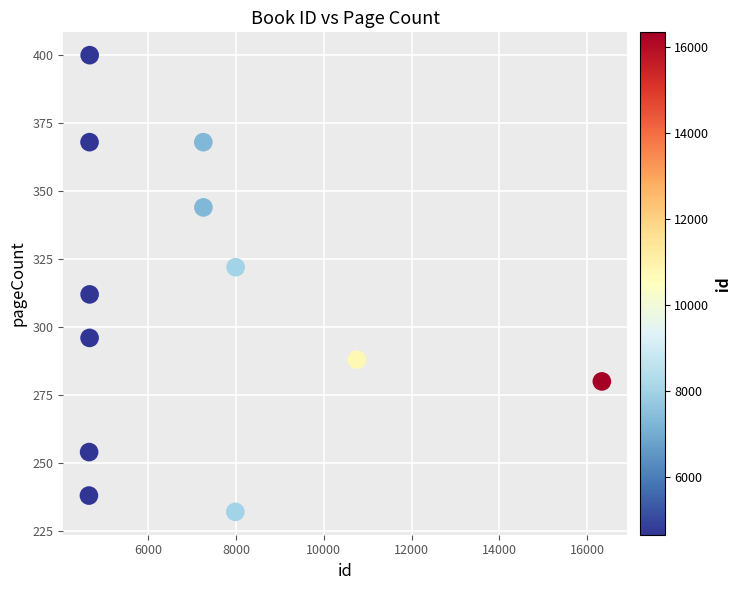

What is the range of Y values (max minus min)?

168